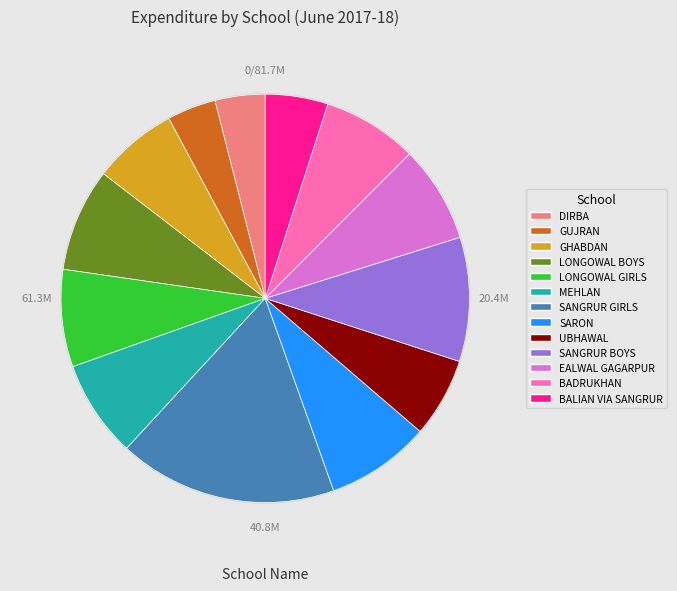

Count the number of slices in the pie.

13